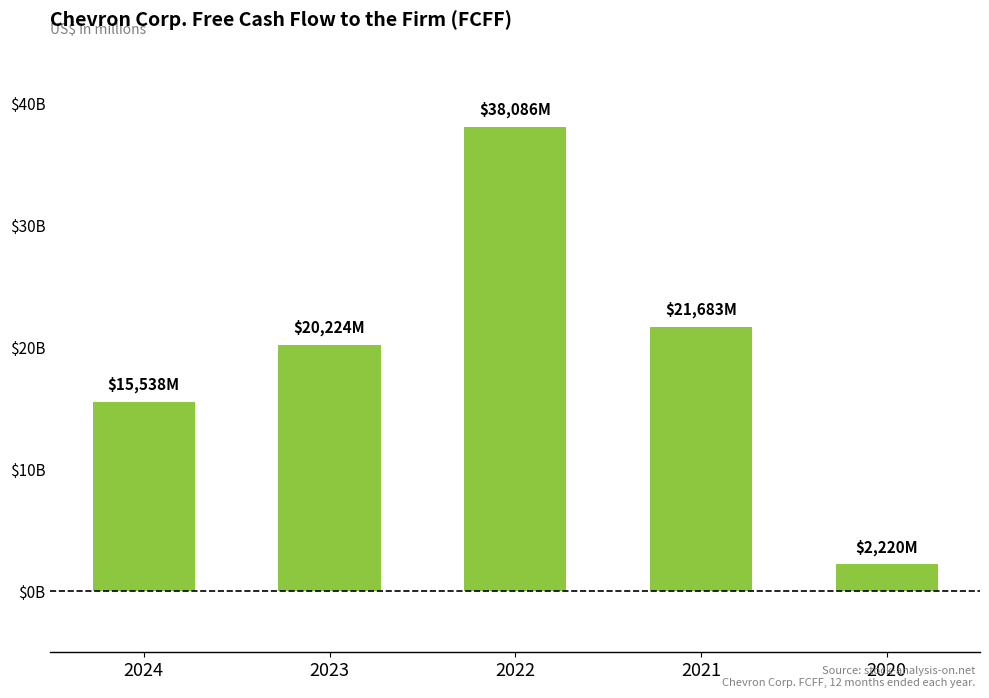

Reading left to right, transcribe all the data shown in this chart.

15538	20224	38086	21683	2220